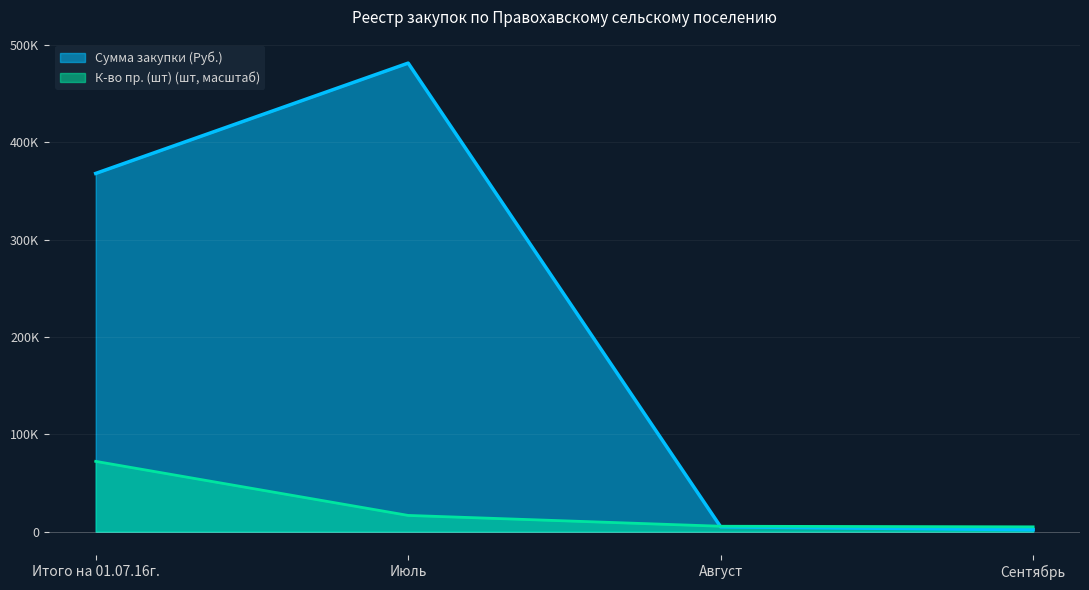

List the labels in order of К-во пр. (шт) value, smallest first.

Сентябрь, Август, Июль, Итого на 01.07.16г.